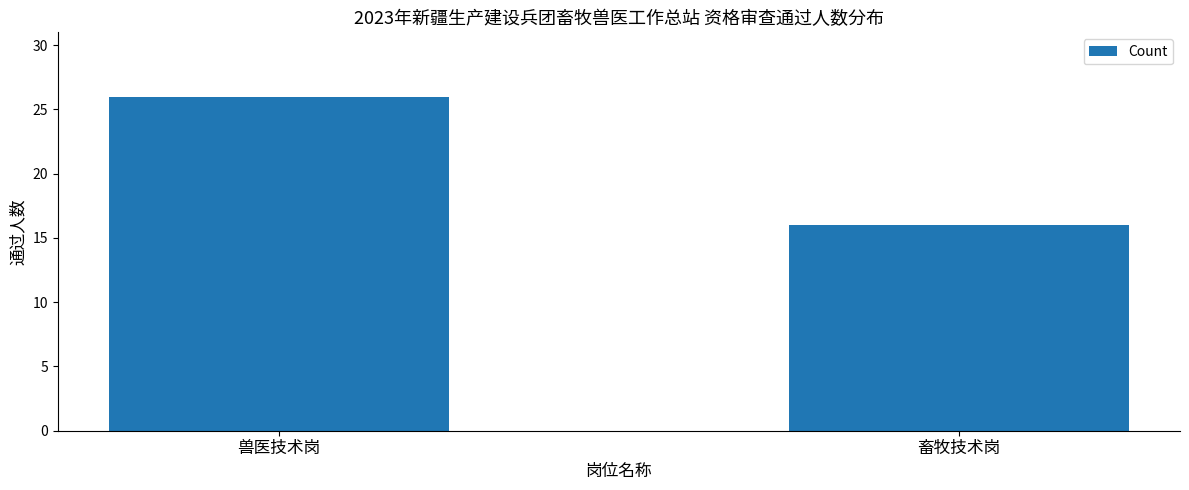

What is the approximate value at 畜牧技术岗?

16